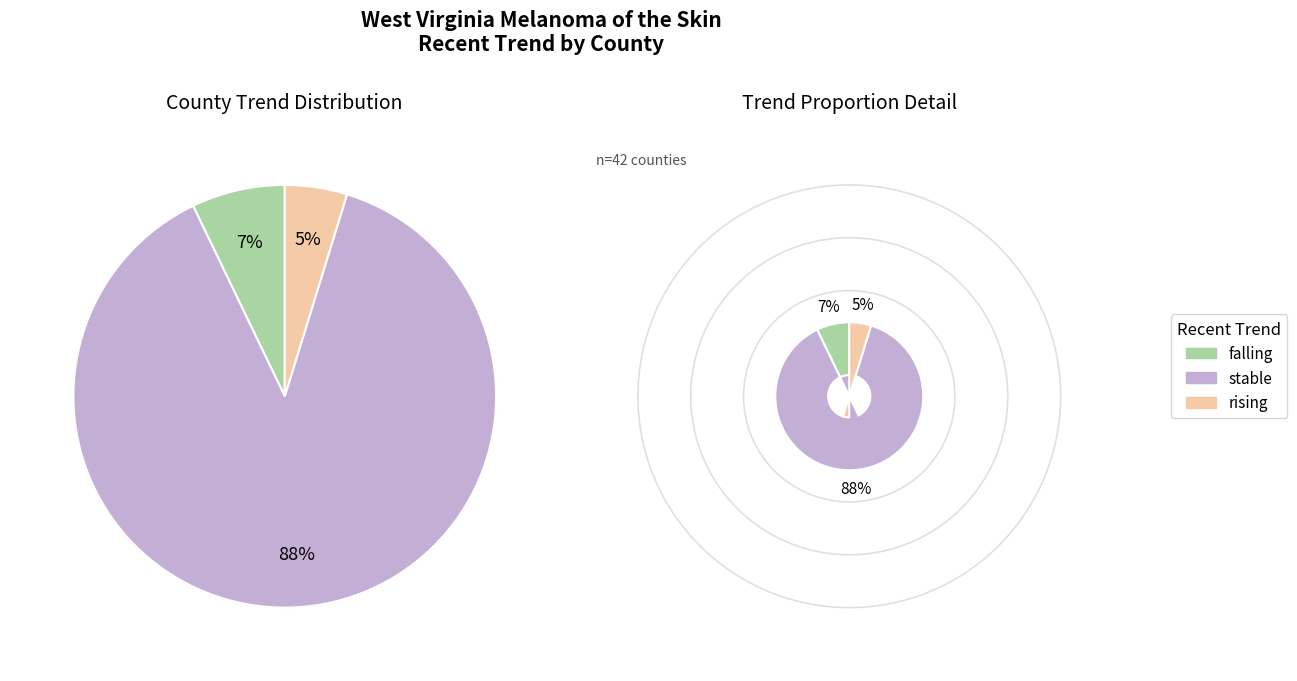

Combined, do rising and falling account for over 50%?

No